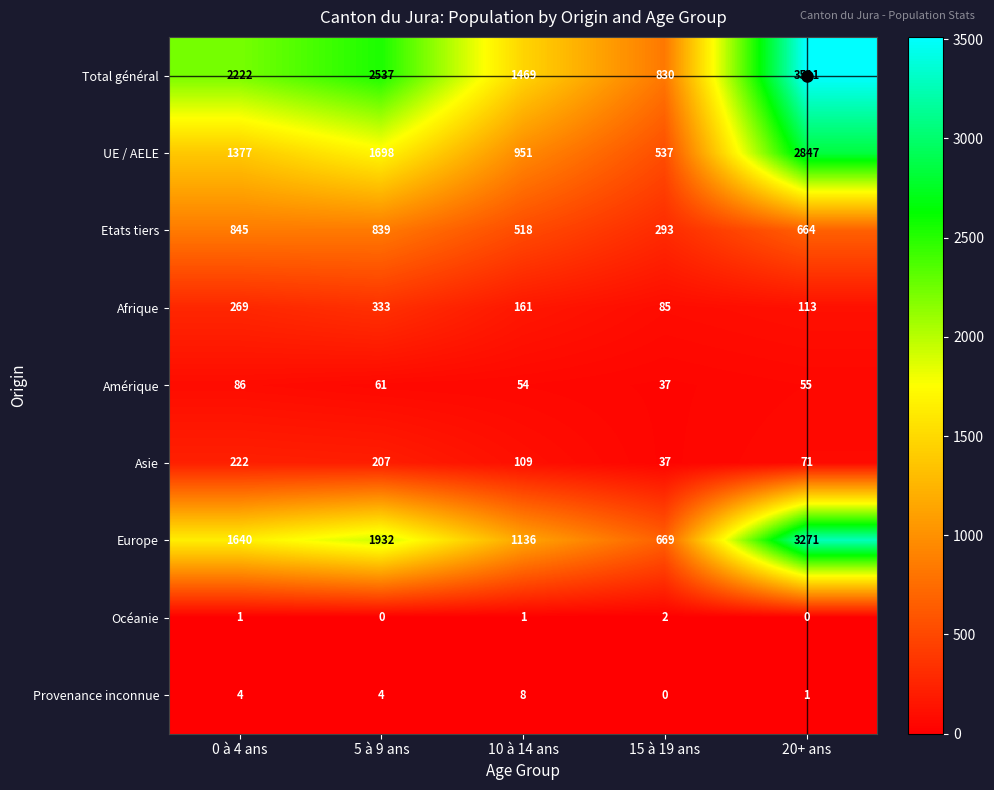

Where does the Asie series first go above 109?

0 à 4 ans